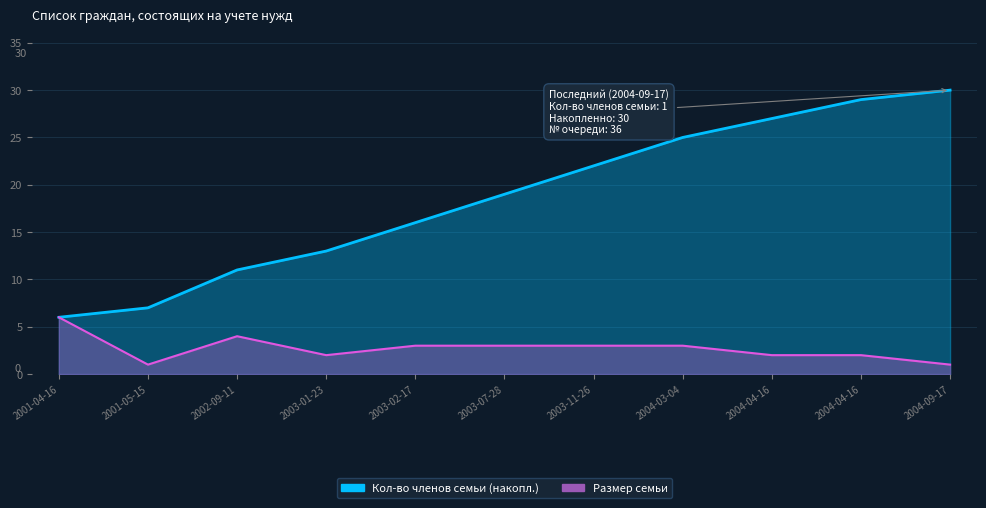

How many values are below 3?

5